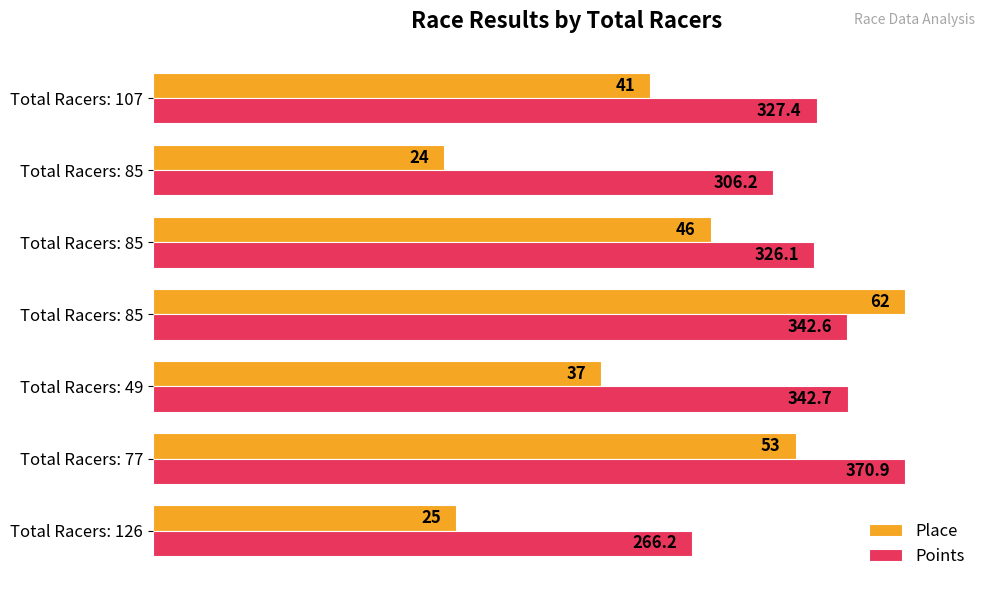

What are all the series names shown in the legend?

Place, Points